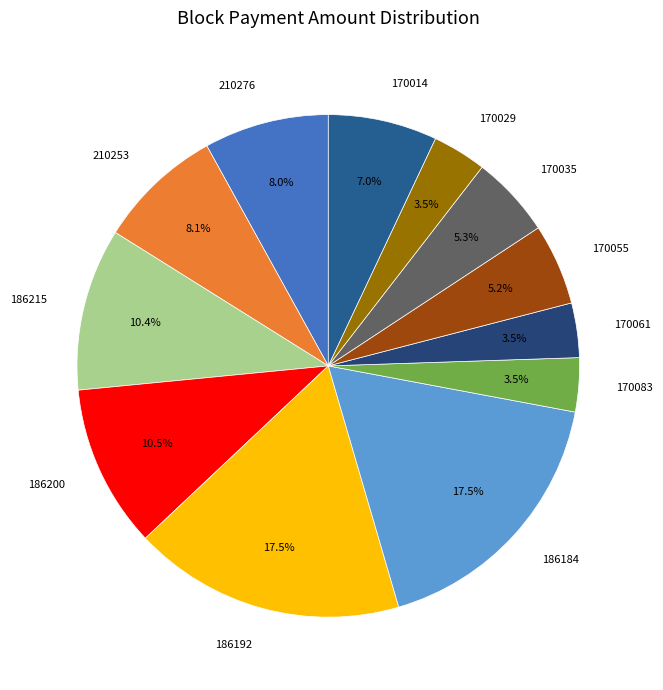

Is there any slice that represents more than half of the pie?

No